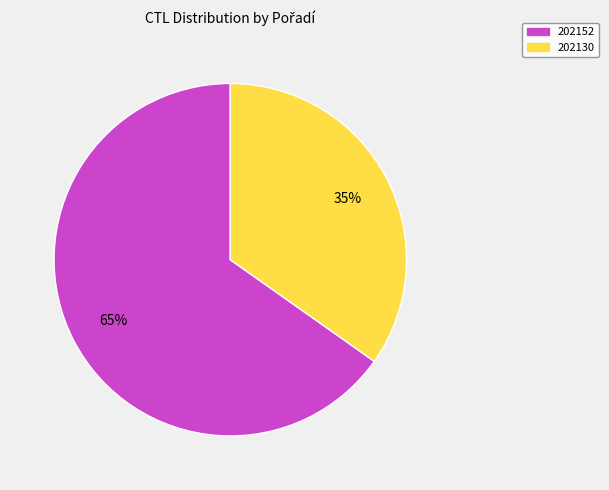

Rank the categories by value from highest to lowest.

202152, 202130